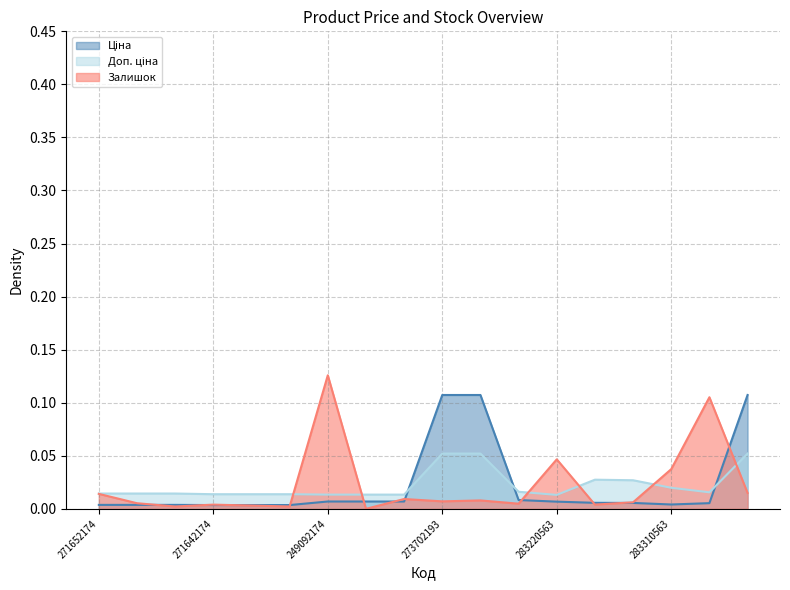

Where is Ціна nearest to the value 0?

271642174